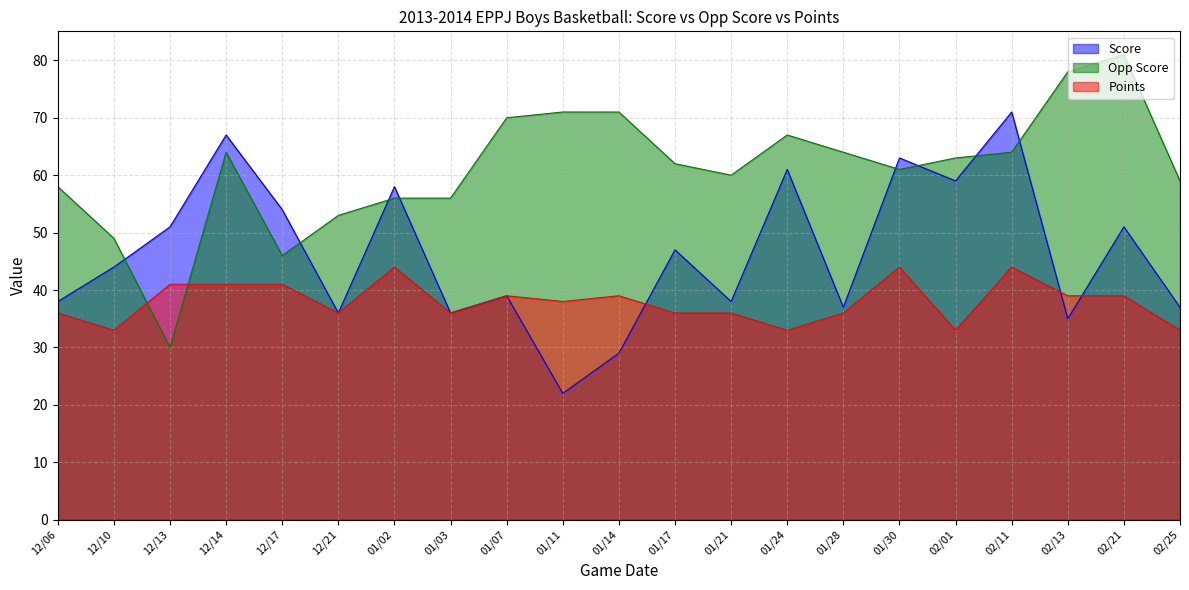

Count the number of data series in this chart.

3